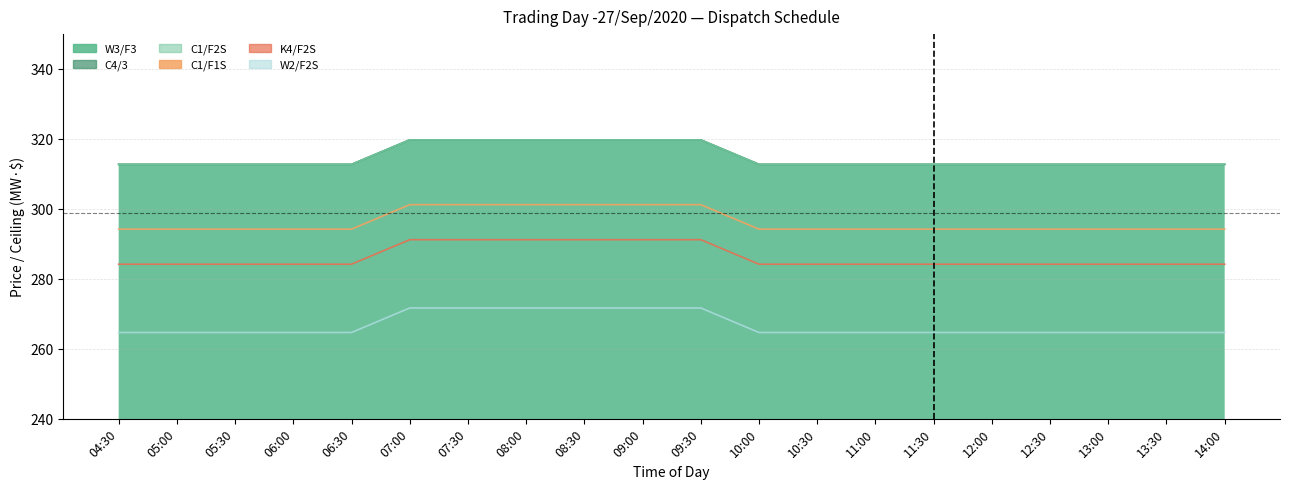

Reading left to right, transcribe all the data shown in this chart.

W3/F3: 312.8	312.8	312.8	312.8	312.8	319.8	319.8	319.8	319.8	319.8	319.8	312.8	312.8	312.8	312.8	312.8	312.8	312.8	312.8	312.8
C4/3: 312.8	312.8	312.8	312.8	312.8	319.8	319.8	319.8	319.8	319.8	319.8	312.8	312.8	312.8	312.8	312.8	312.8	312.8	312.8	312.8
C1/F2S: 312.8	312.8	312.8	312.8	312.8	319.8	319.8	319.8	319.8	319.8	319.8	312.8	312.8	312.8	312.8	312.8	312.8	312.8	312.8	312.8
C1/F1S: 294.3	294.3	294.3	294.3	294.3	301.3	301.3	301.3	301.3	301.3	301.3	294.3	294.3	294.3	294.3	294.3	294.3	294.3	294.3	294.3
K4/F2S: 284.3	284.3	284.3	284.3	284.3	291.3	291.3	291.3	291.3	291.3	291.3	284.3	284.3	284.3	284.3	284.3	284.3	284.3	284.3	284.3
W2/F2S: 264.8	264.8	264.8	264.8	264.8	271.8	271.8	271.8	271.8	271.8	271.8	264.8	264.8	264.8	264.8	264.8	264.8	264.8	264.8	264.8